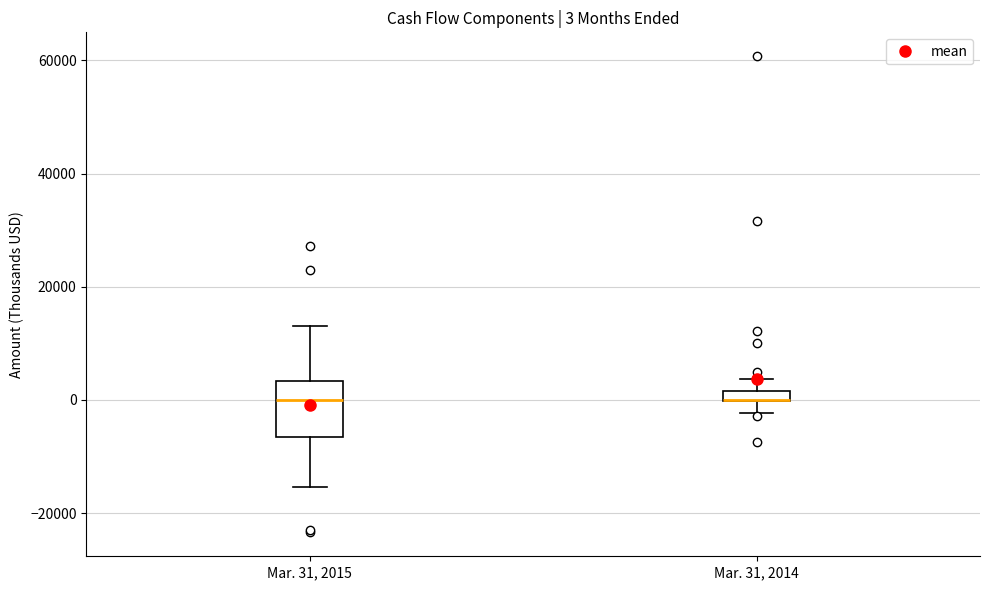

Comparing the boxes themselves (not the whiskers), which one is the tallest?

Mar. 31, 2015